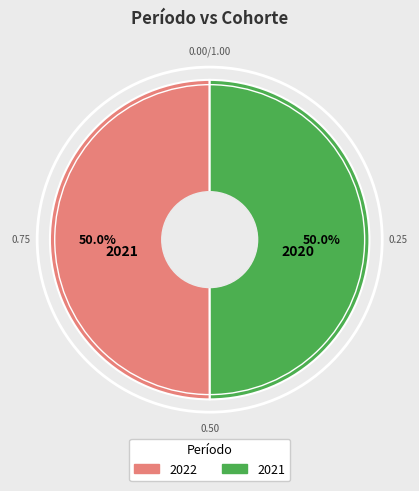

Approximately how many times larger is the value at 2021 compared to 2022?

1.0